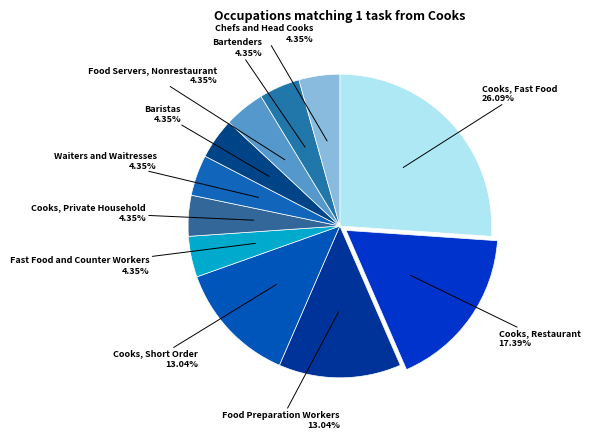

Combined, what portion of the pie is Baristas and Food Preparation Workers?

17.4%